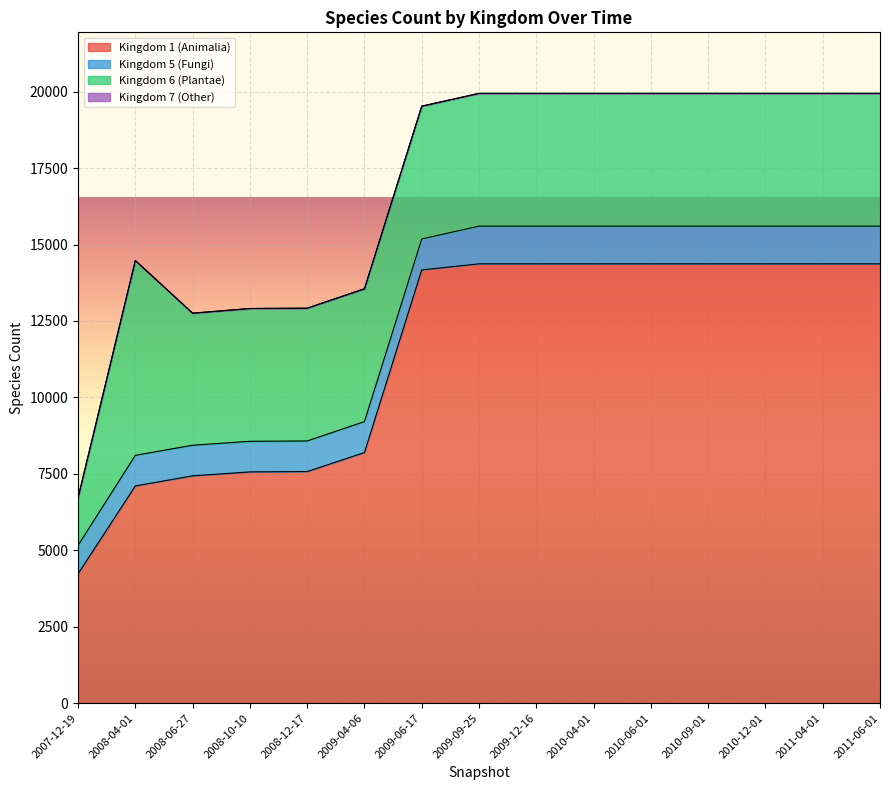

Is it true that 6 equals 2040 at 2009-06-17?

False